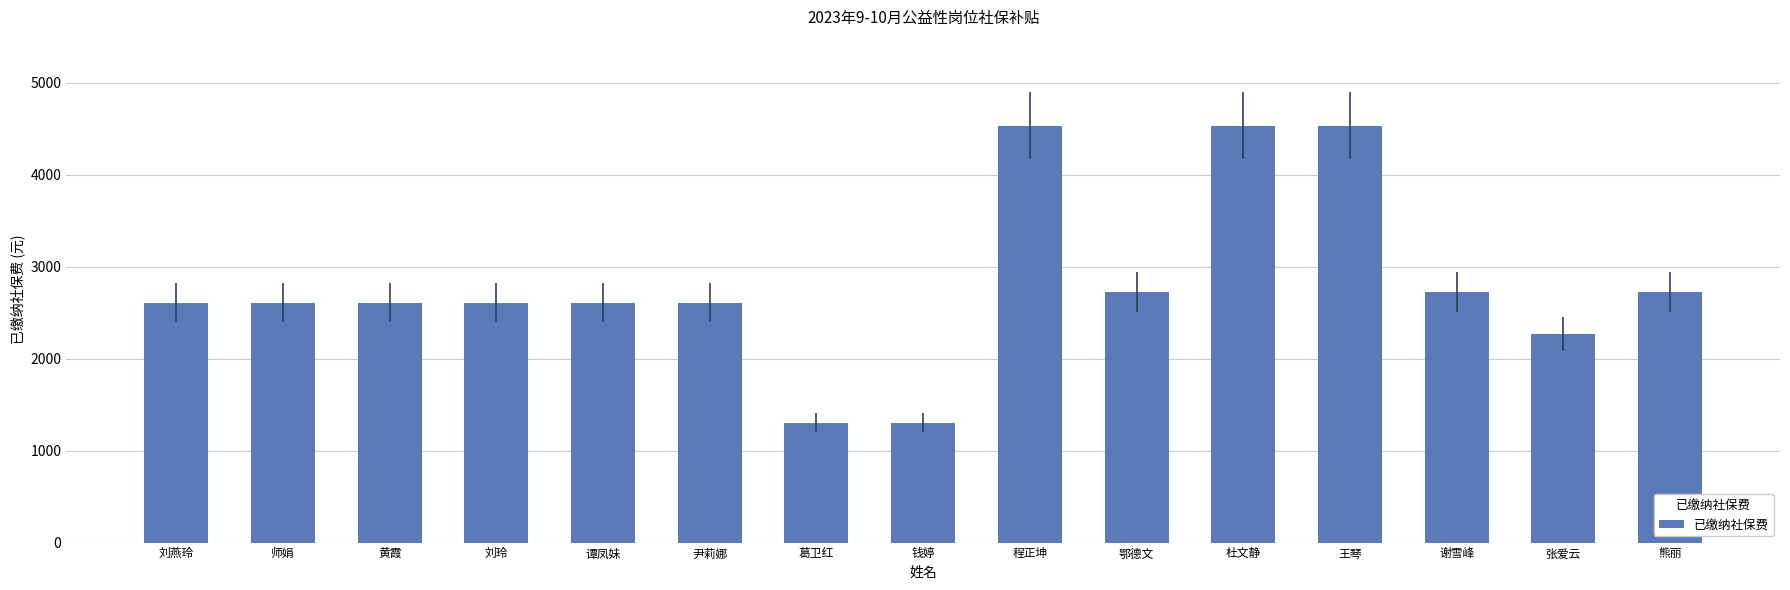

What is the difference between the values at 熊丽 and 师娟?

112.3